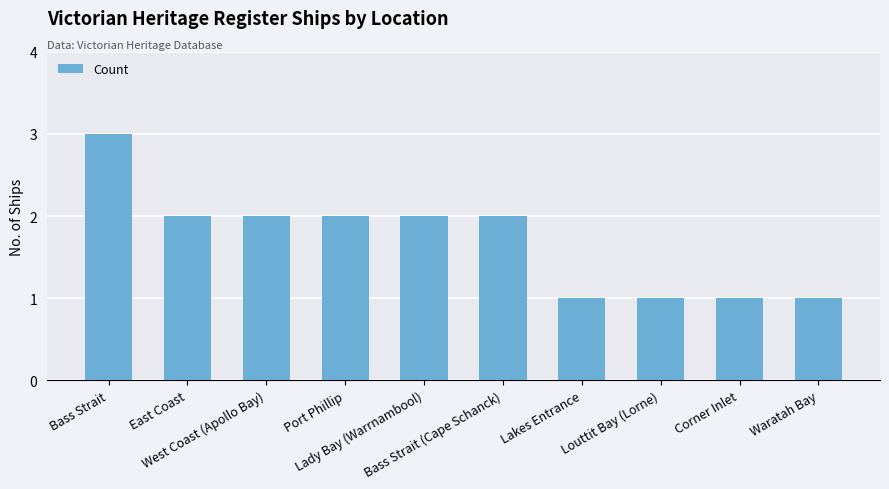

What is the maximum value shown in the chart?

3